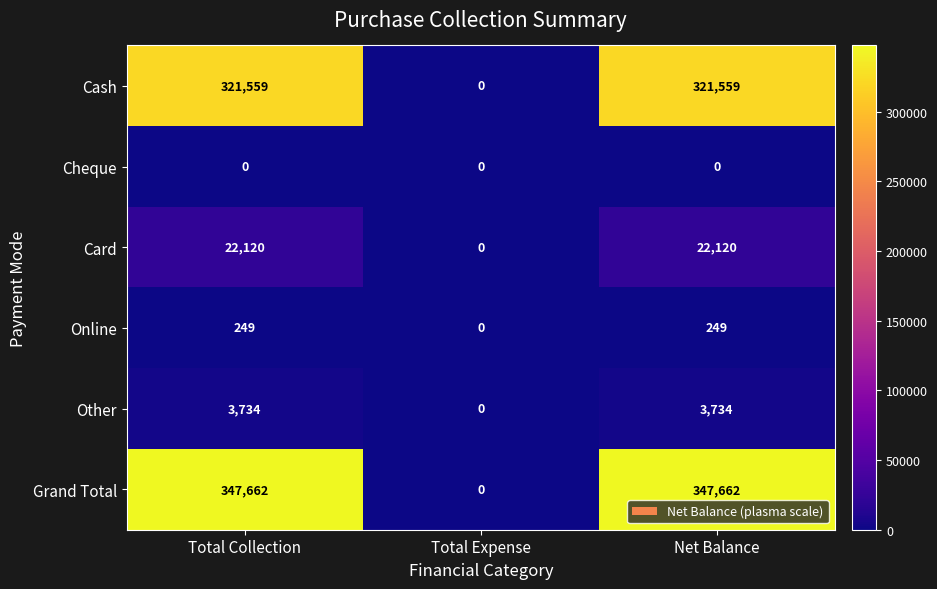

Is it true that Other equals 0 at Total Expense?

True